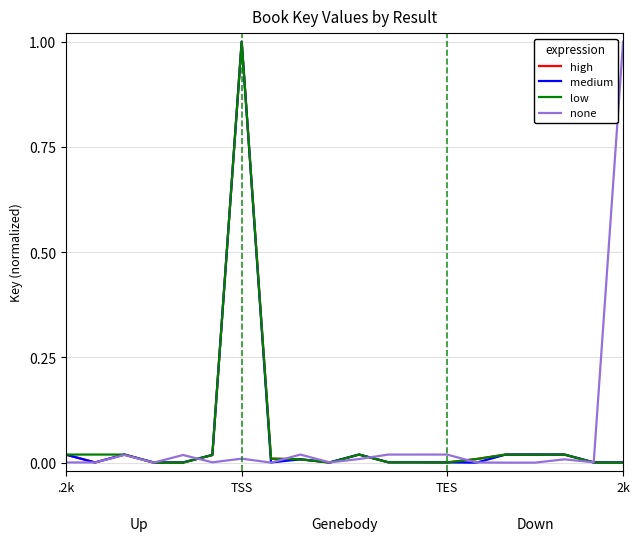

What is the maximum value for none?

1.0